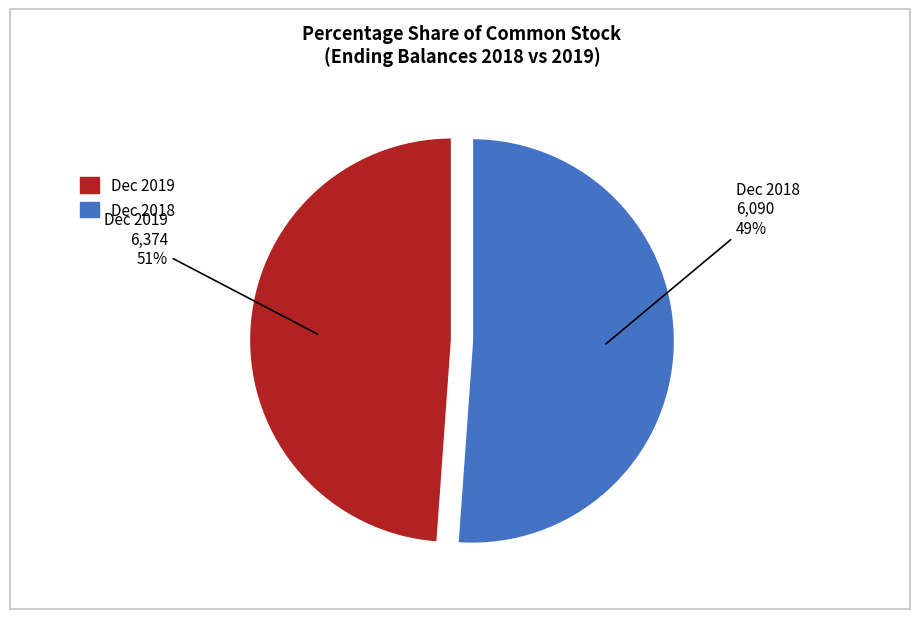

Rank the categories by value from highest to lowest.

Ending balance, amount at Dec. 31, 2019, Ending balance, amount at Dec. 31, 2018